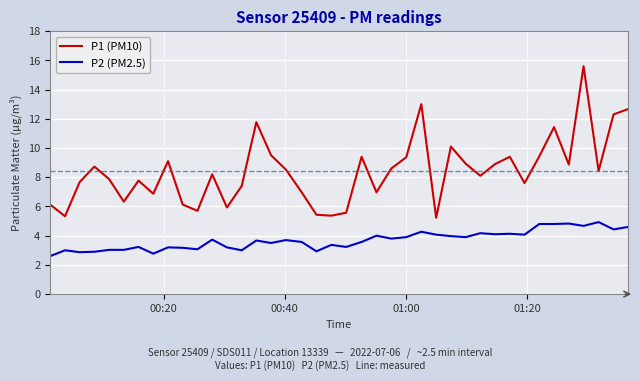

Which series has the widest spread of values?

P1 (PM10)